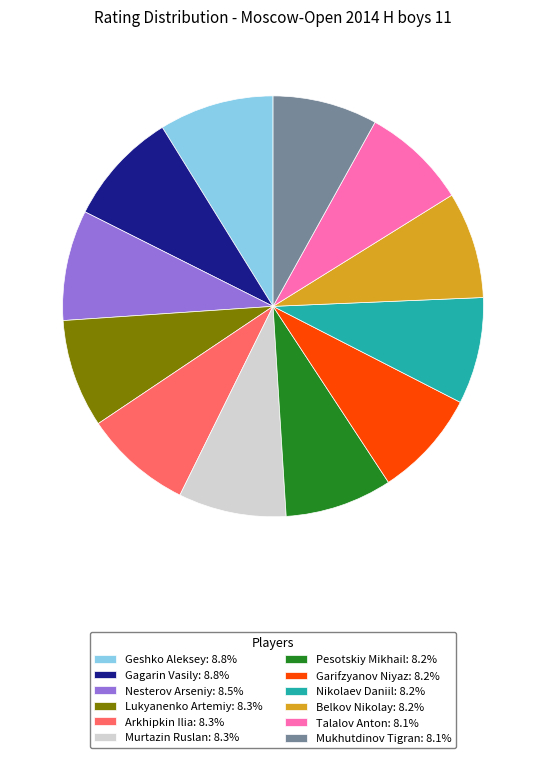

Count the number of slices in the pie.

12